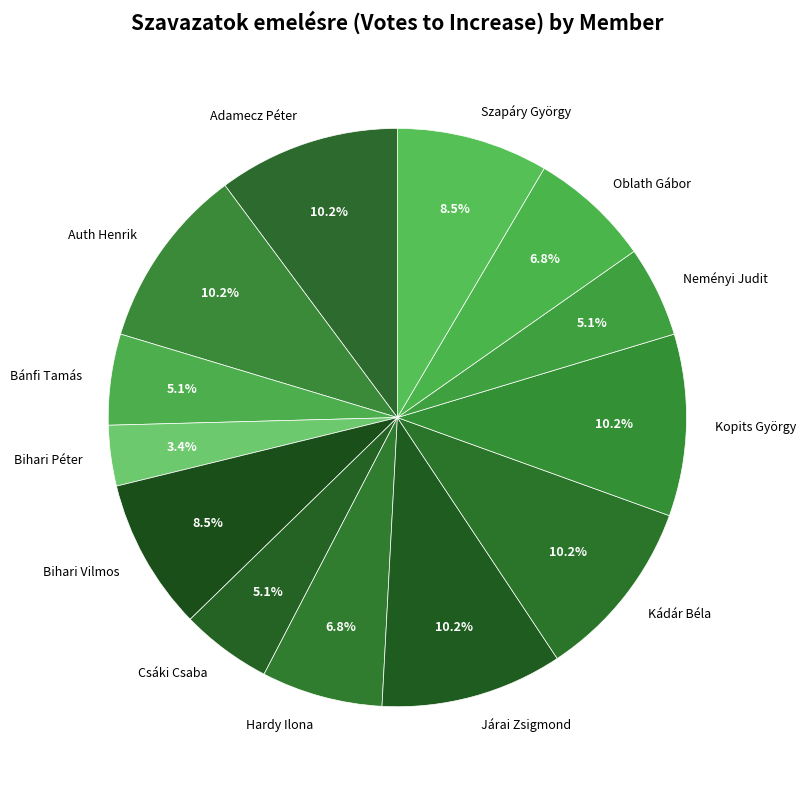

Do Csáki Csaba and Hardy Ilona together represent more than half of the pie?

No